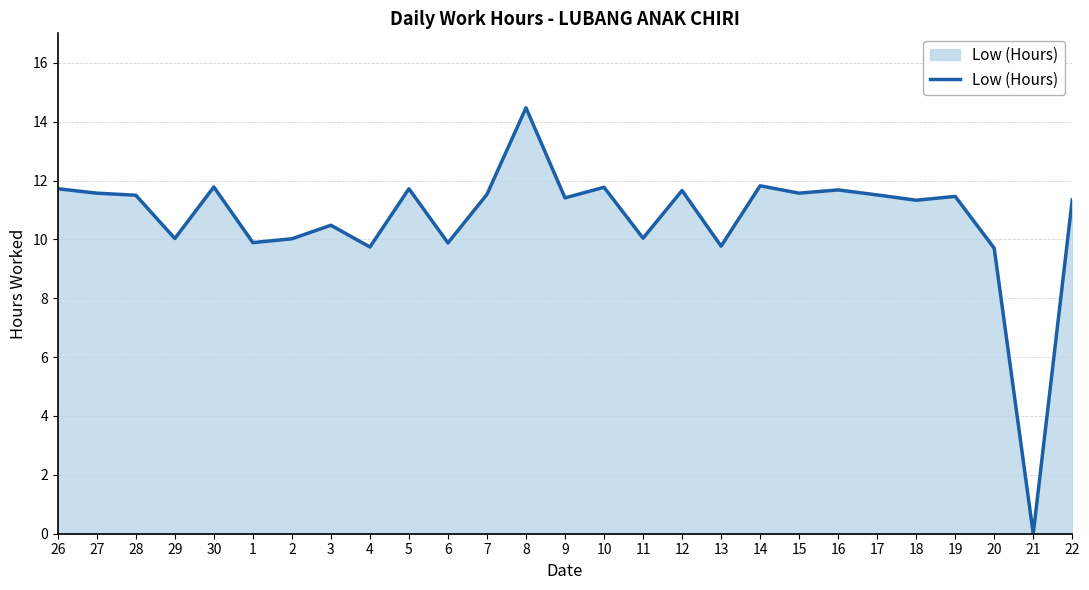

What is the difference between the second highest and minimum values?

11.8